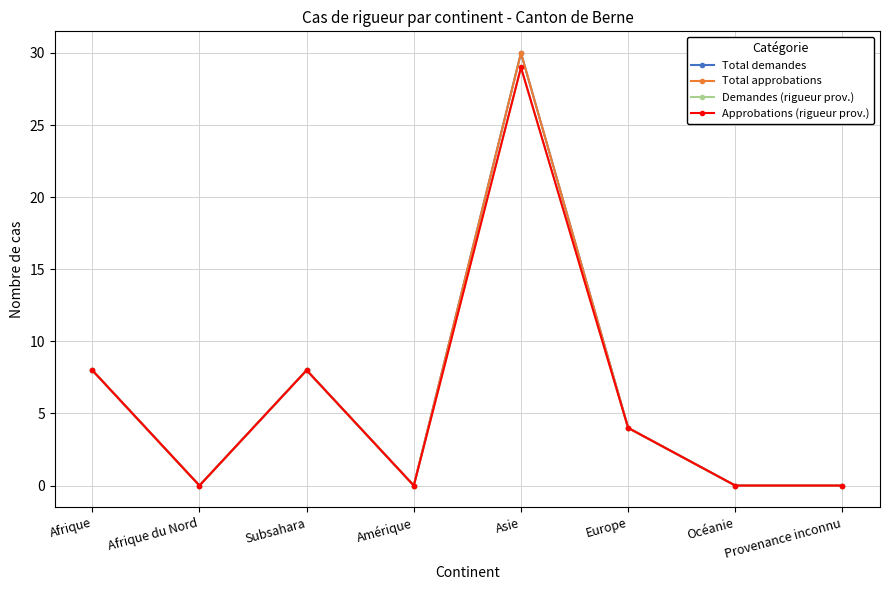

What is the difference between the Total demandes values at Europe and Afrique?

4